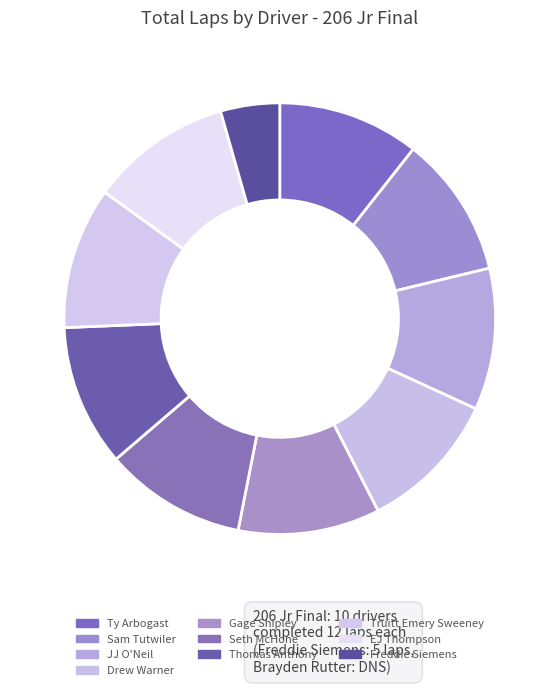

How many slices are in this pie chart?

10